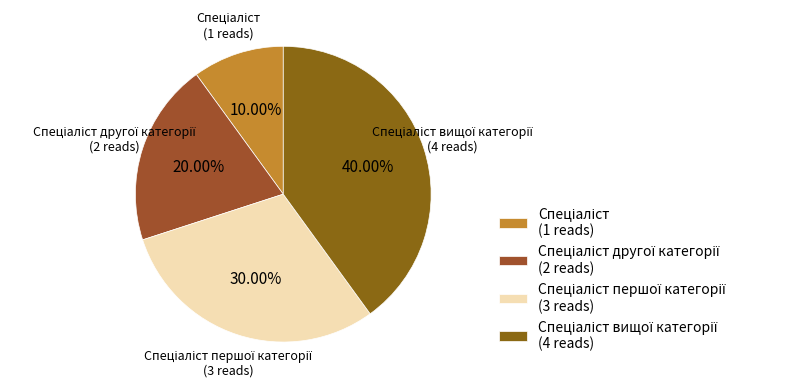

Is there any slice that represents more than half of the pie?

No